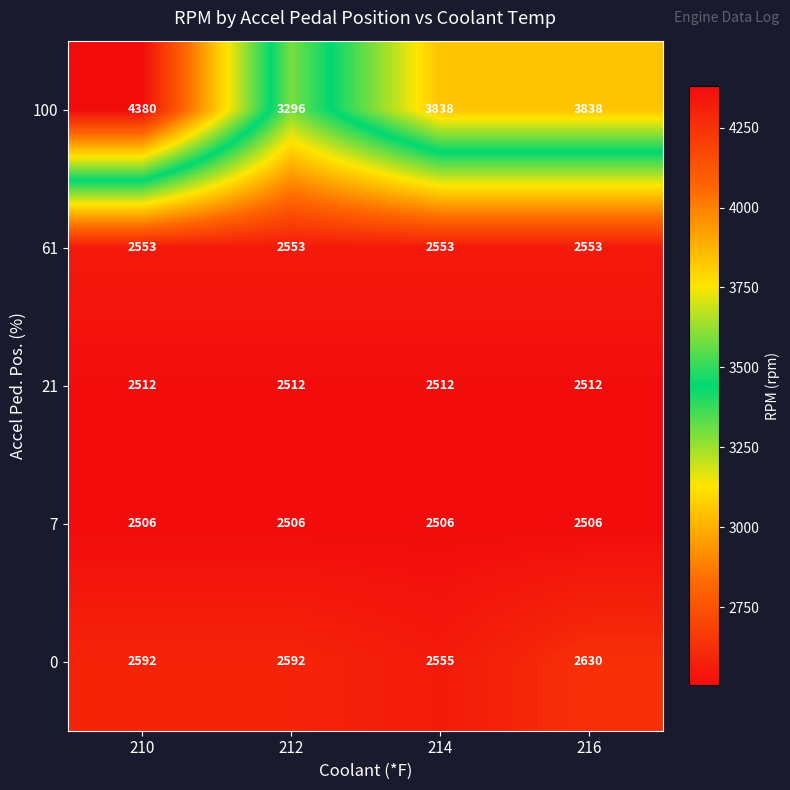

Which label corresponds to the largest value in the chart?

210